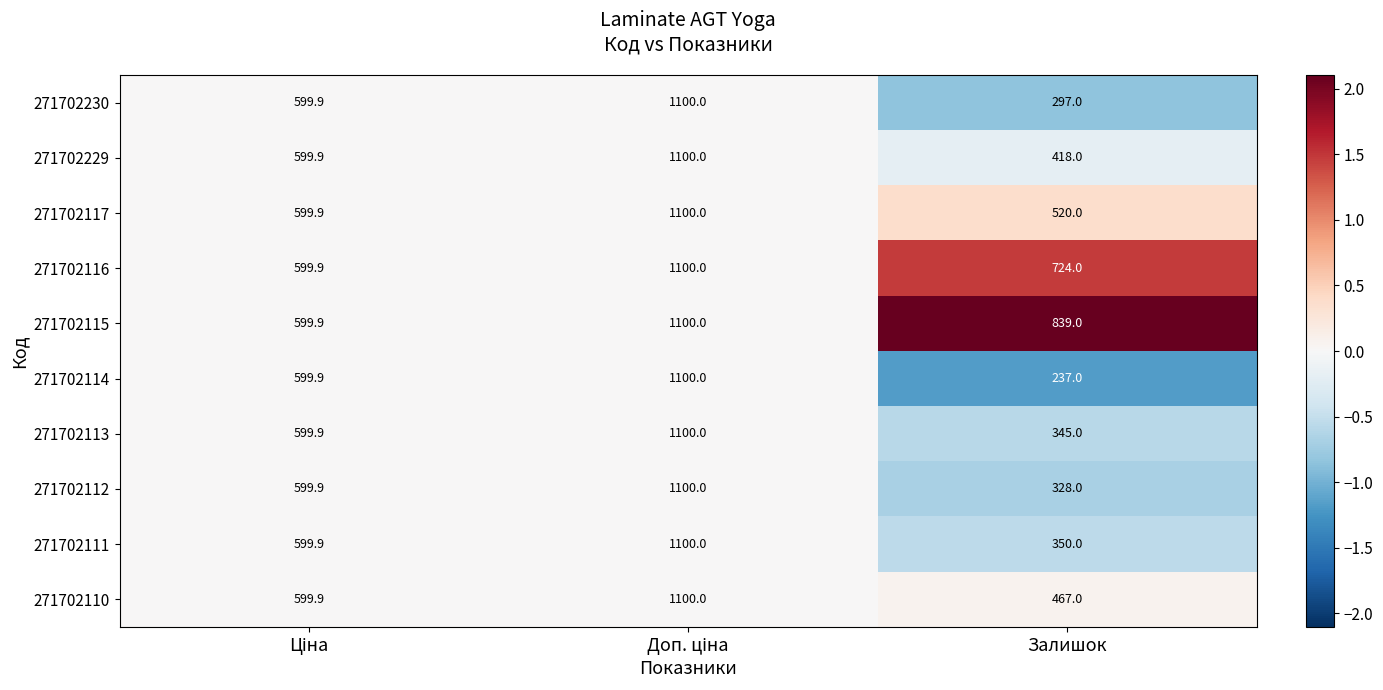

Which series has the largest range (max minus min)?

271702114